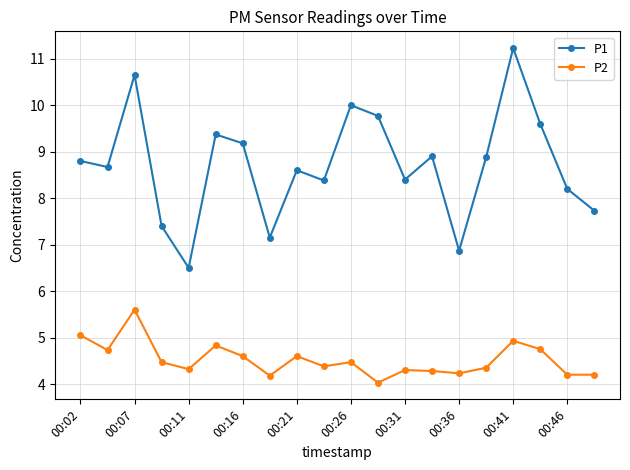

Rank the series by their average value, from lowest to highest.

P2, P1